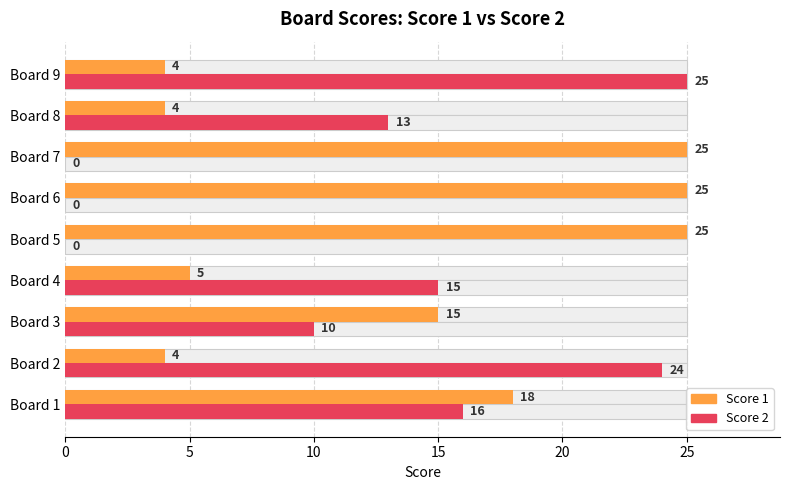

What is the total value across all series at Board 6?

25